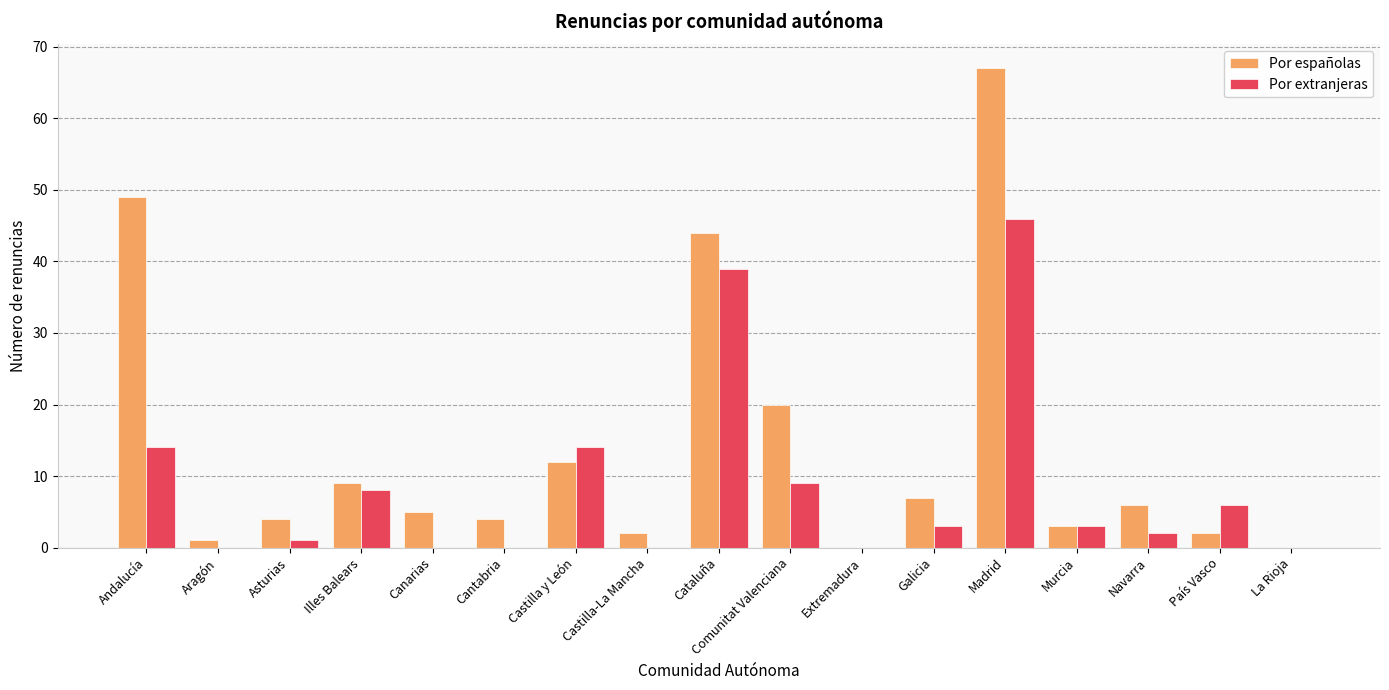

Count the number of categories in the chart.

17